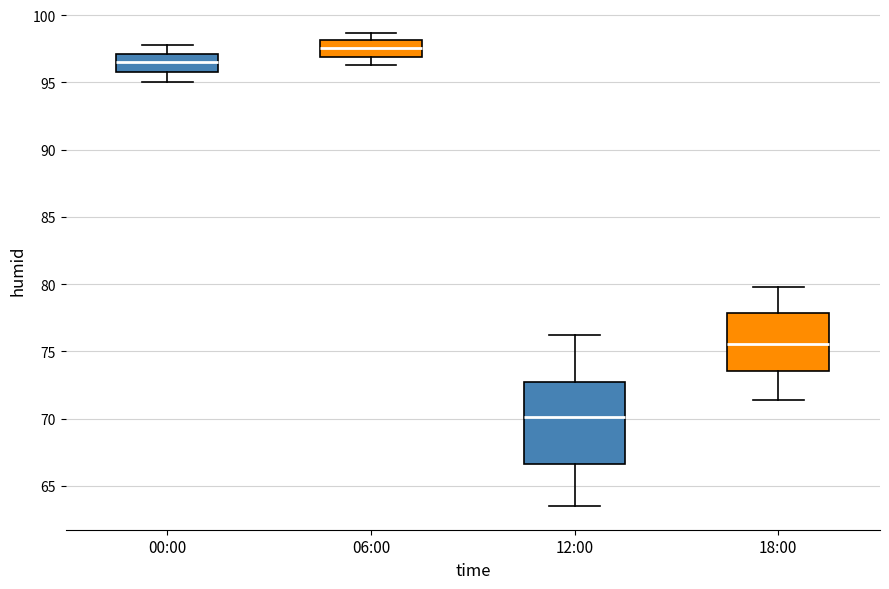

Reading left to right, read every box against the y-axis: the position of its median line, the range the box covers, and the ends of its whiskers. The values are not printed on the chart, so give them approximately, as read against the axis.

00:00: median 96.5, box 96.0 to 97.0, whiskers 95.0 to 98.0
06:00: median 97.5, box 97.0 to 98.0, whiskers 96.5 to 98.5
12:00: median 70.0, box 66.5 to 72.5, whiskers 63.5 to 76.0
18:00: median 75.5, box 73.5 to 78.0, whiskers 71.5 to 80.0